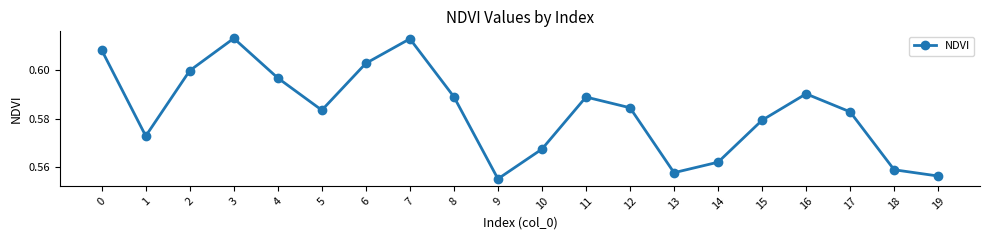

Which has a higher value, 7 or 2?

7